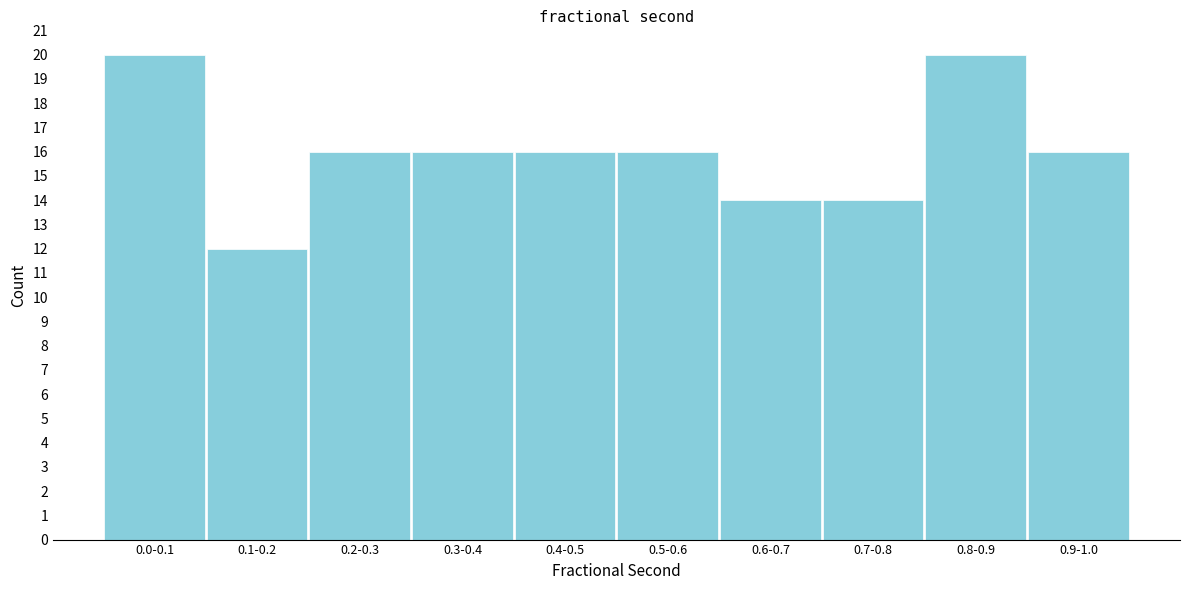

Reading left to right, list all the values displayed in this chart.

0.0-0.1=20	0.1-0.2=12	0.2-0.3=16	0.3-0.4=16	0.4-0.5=16	0.5-0.6=16	0.6-0.7=14	0.7-0.8=14	0.8-0.9=20	0.9-1.0=16